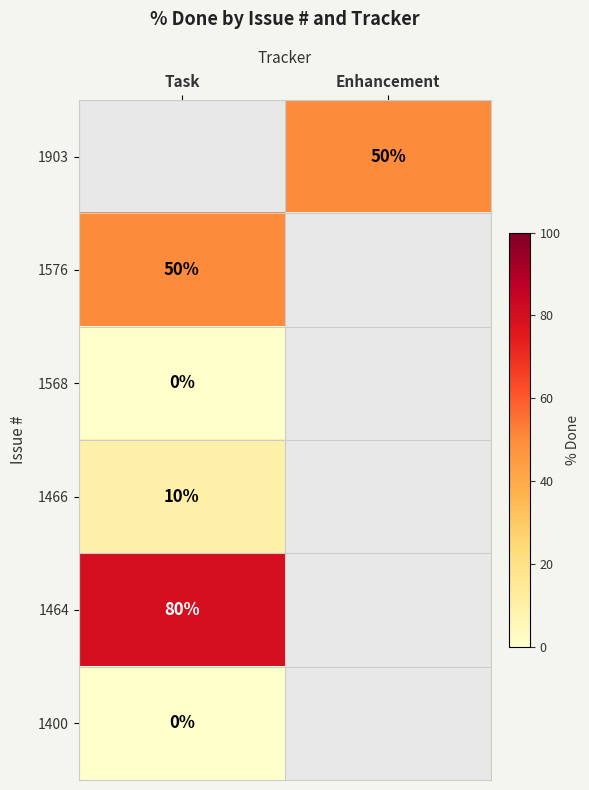

Which label corresponds to the largest value in the chart?

Task